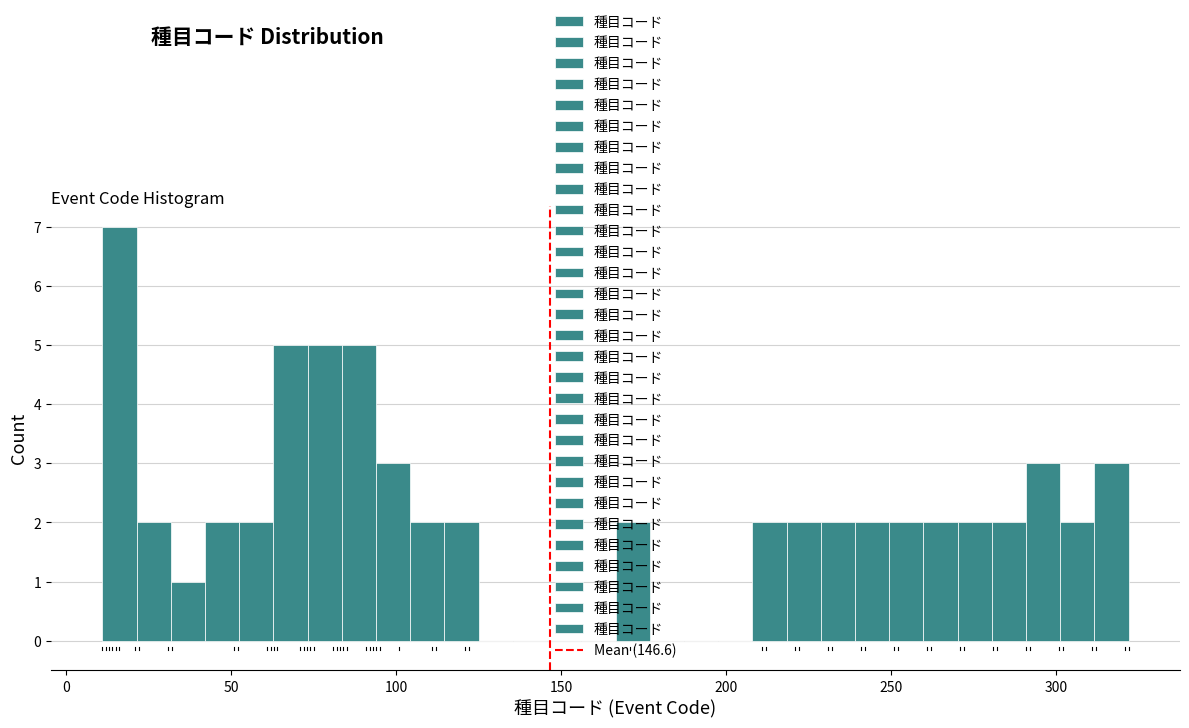

Around what value on the x-axis is the tallest bar? Give the approximate position of its centre, as read against the axis.

15